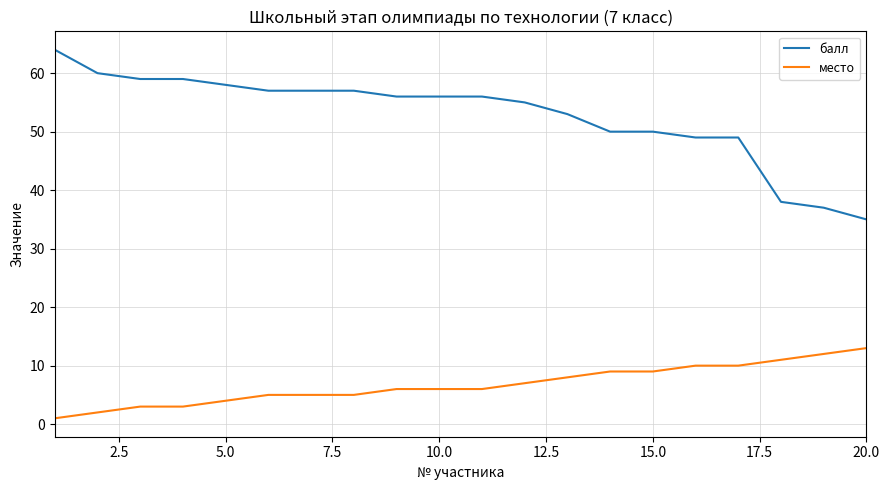

Which series has the largest total across all categories?

балл